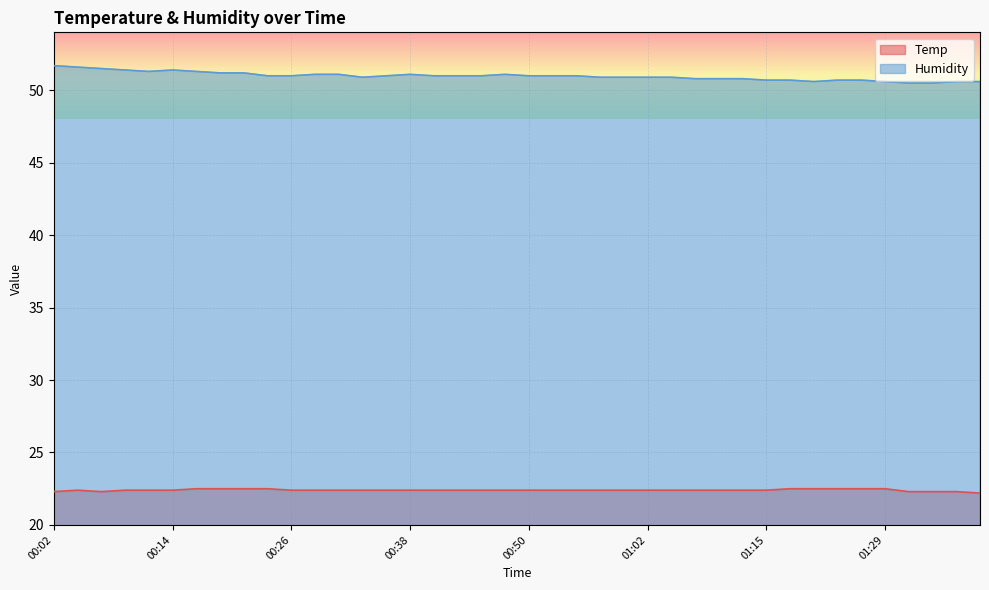

List the series in order of their overall mean, highest first.

Humidity, Temp